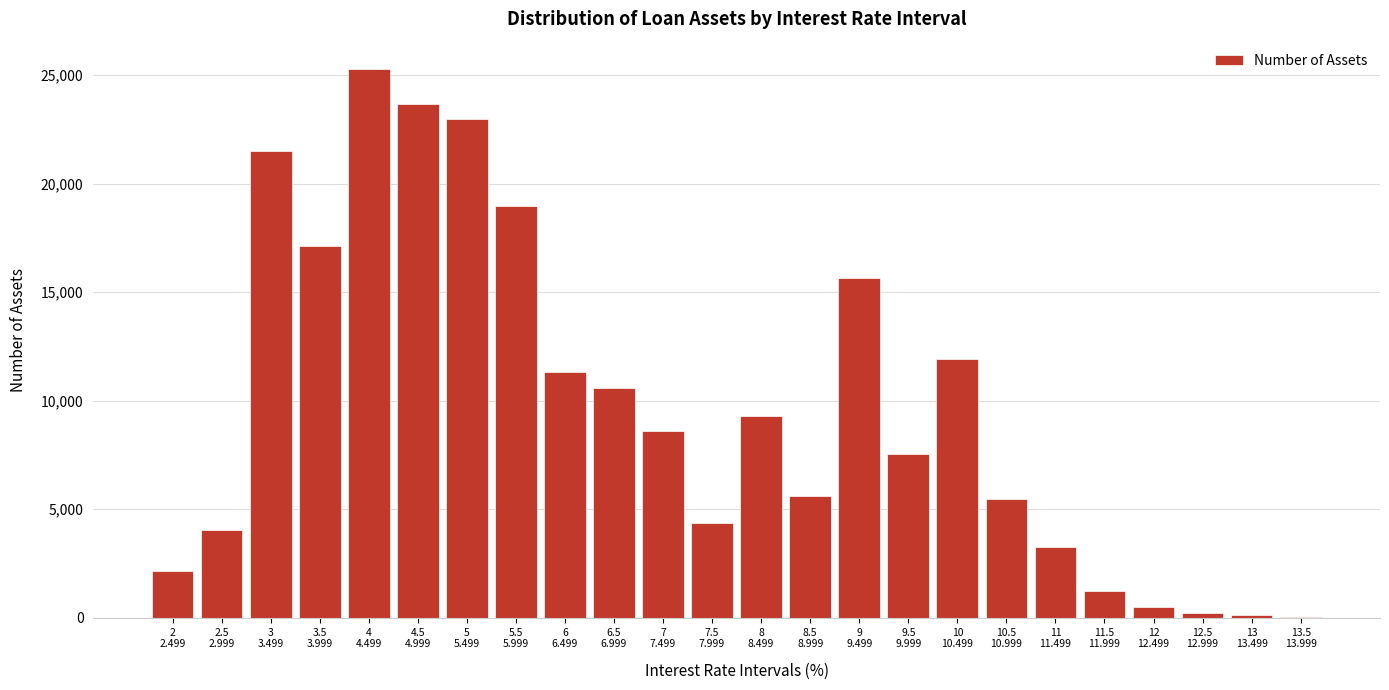

What is the sum of all values?

231457